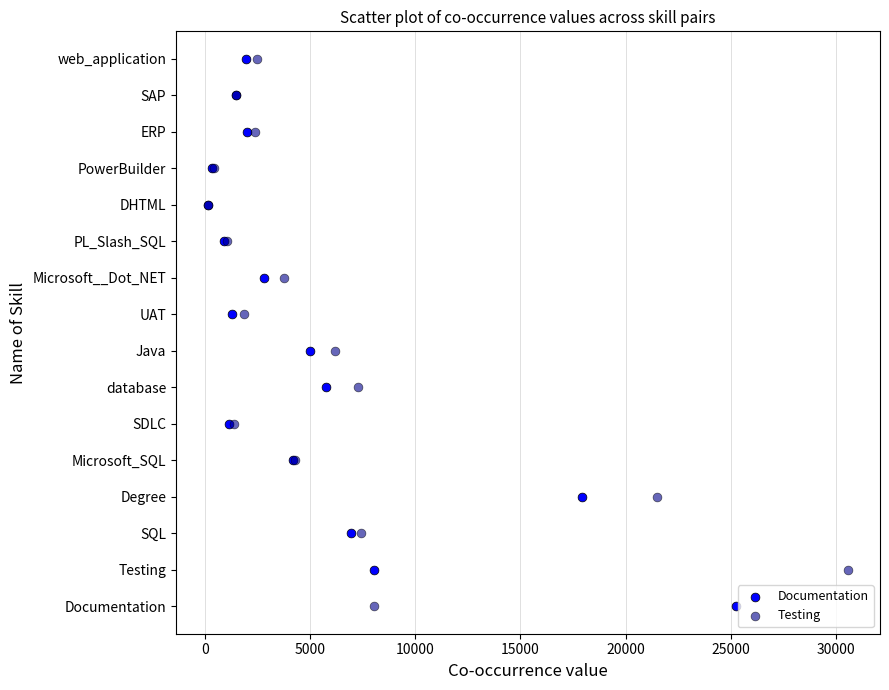

What are all the series names shown in the legend?

Documentation, Testing